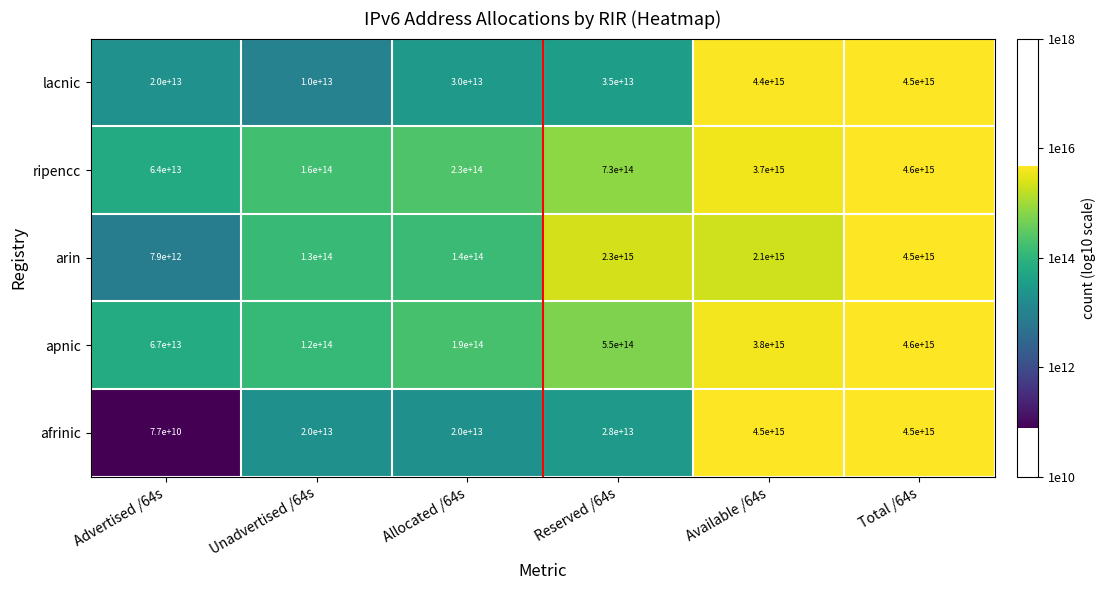

Where is lacnic nearest to the value 2255000000000000?

Available /64s